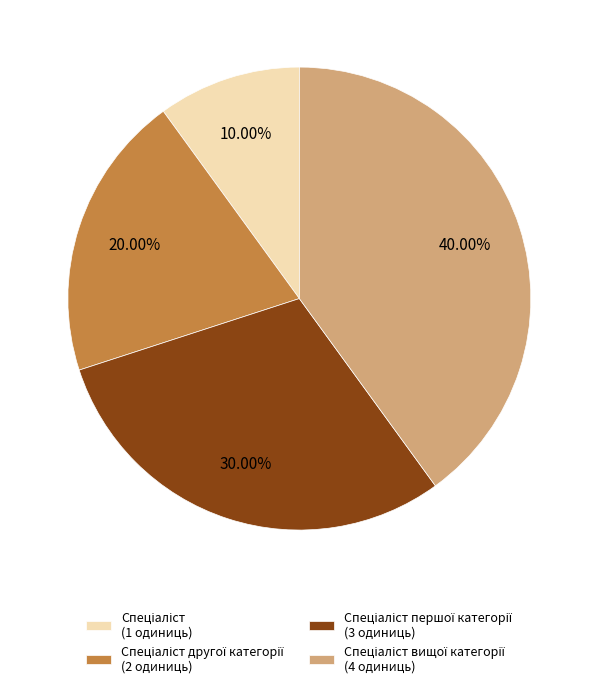

To the nearest percent, what is the difference between the largest and smallest slice percentages?

30%